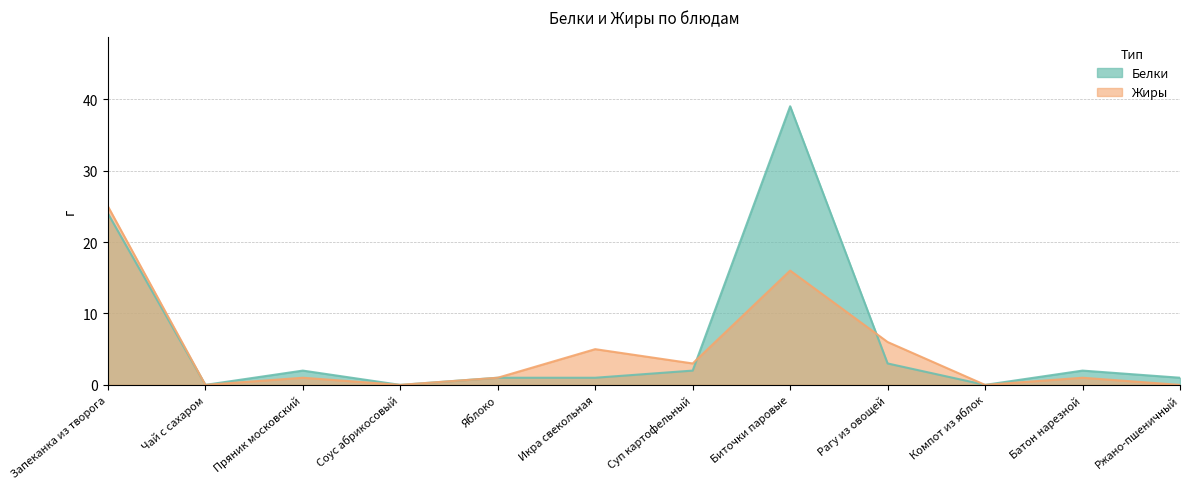

How many data points in Белки are less than 2?

6